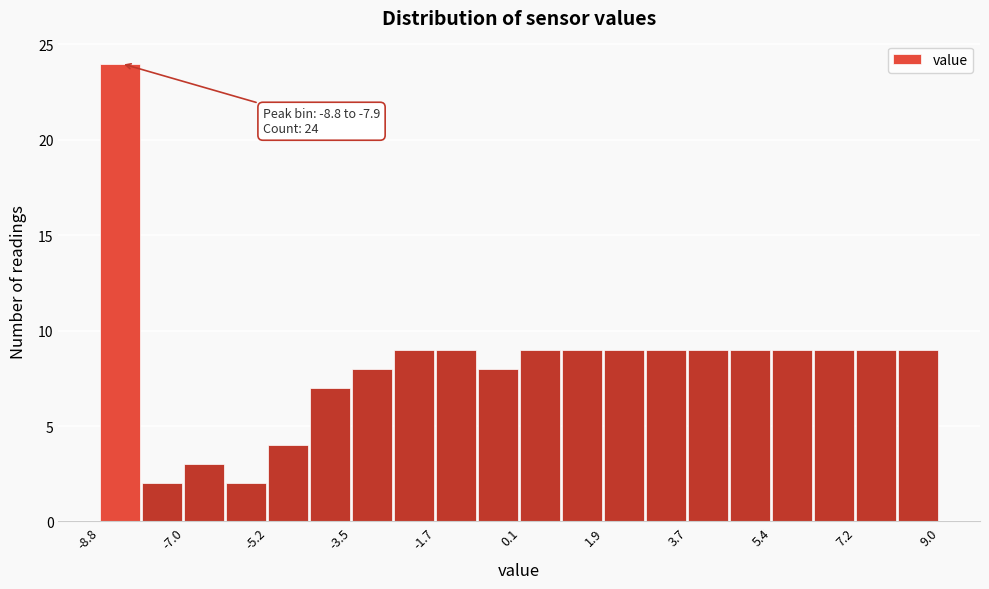

Over which range of the x-axis is the bar tallest?

-8.8 to -8.0